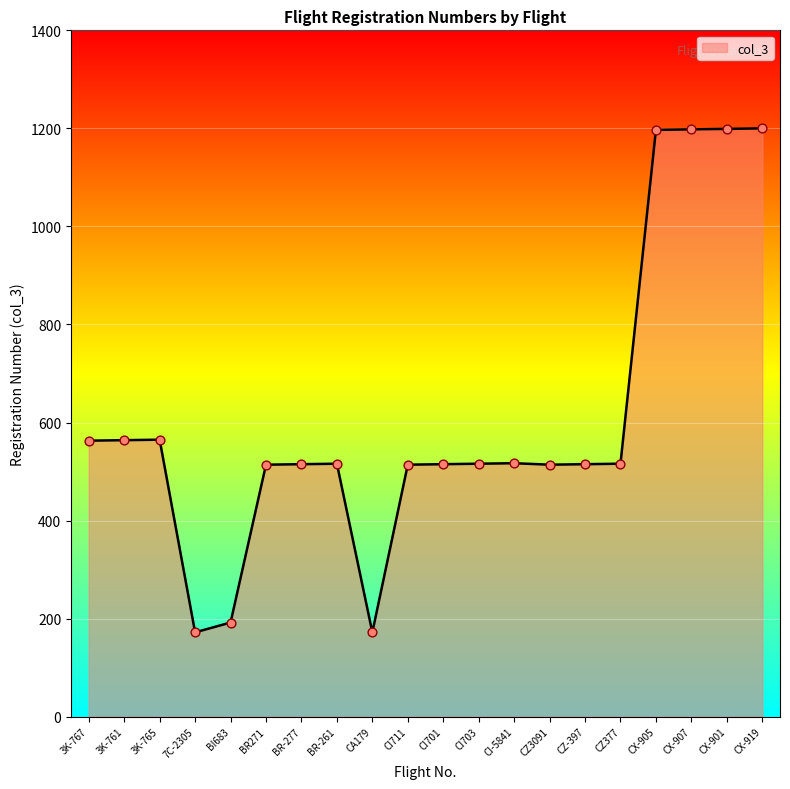

Approximately how many times larger is the value at CX-919 compared to CI703?

2.3